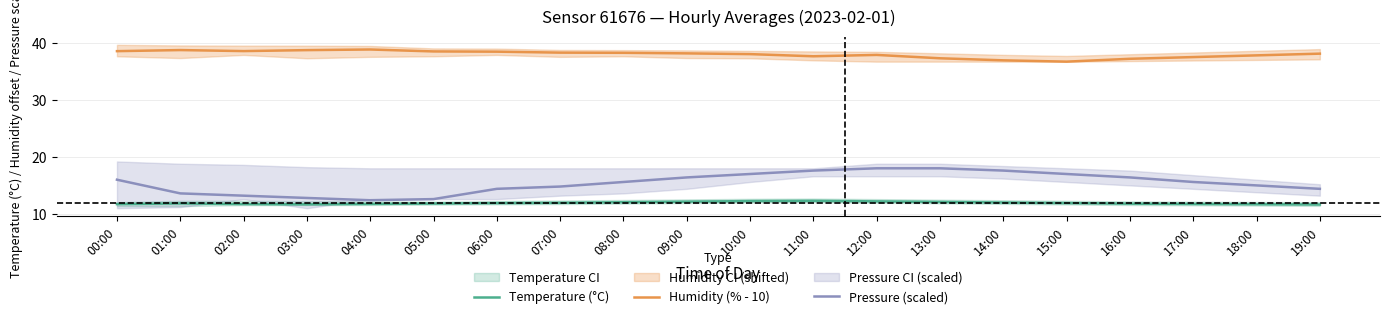

True or false: Pressure (scaled) has more than 0 interior local peaks.

False